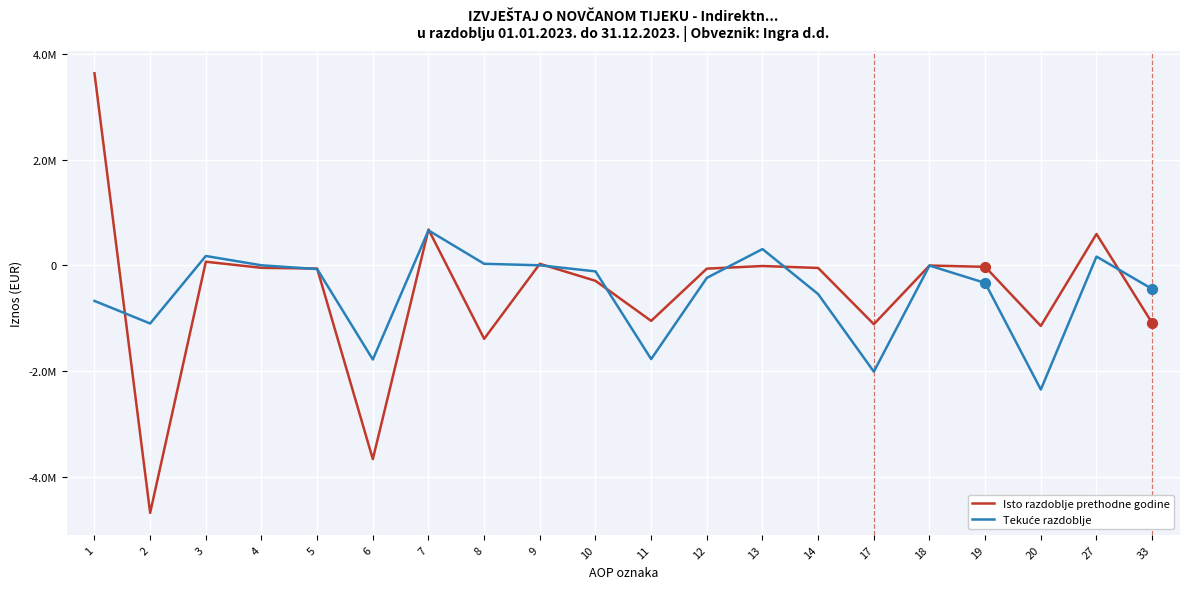

At which category is the sum across all series the highest?

1